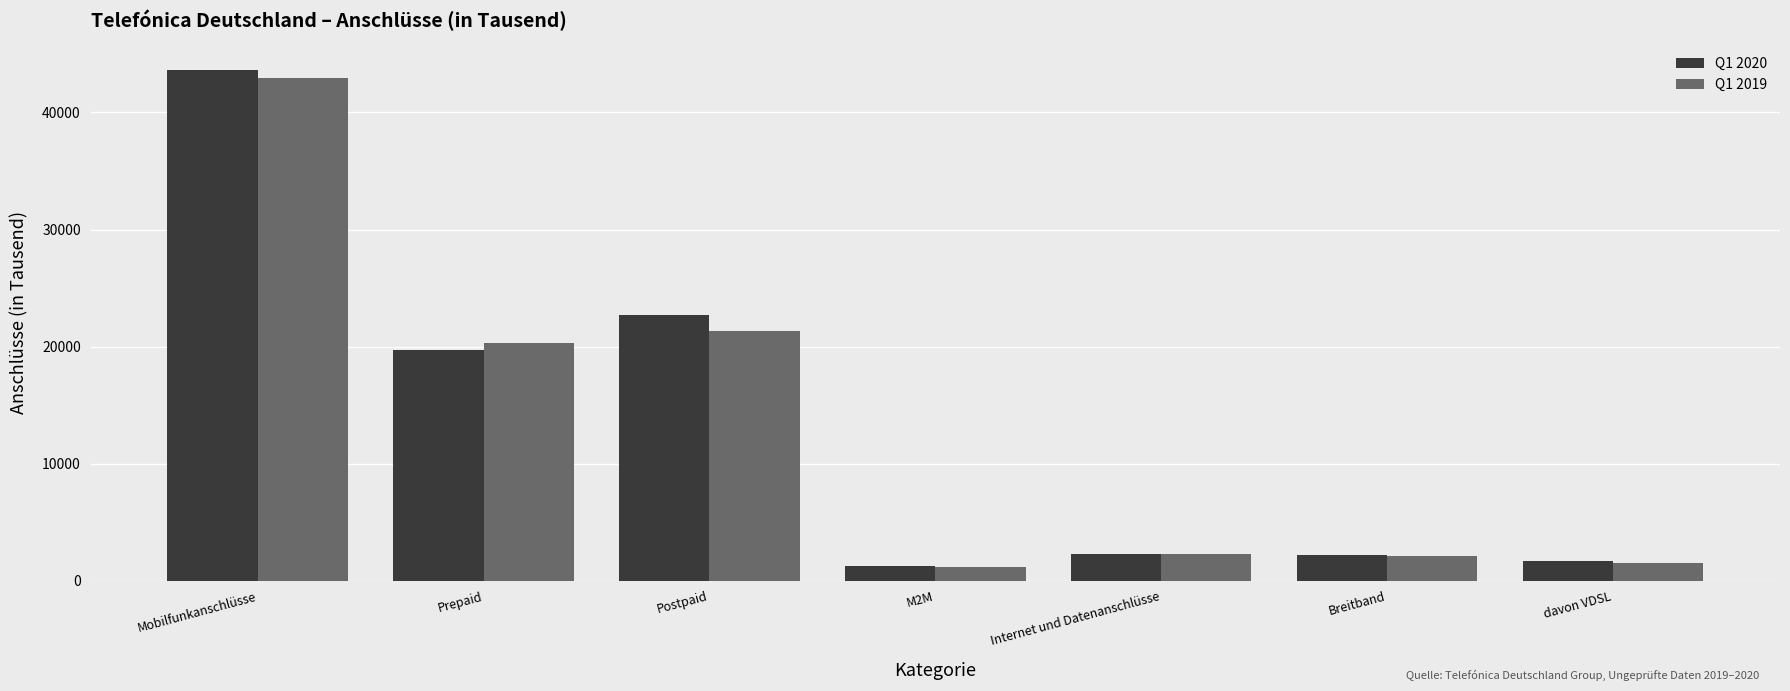

Is it true that Q1 2020 equals 19689 at Prepaid?

True